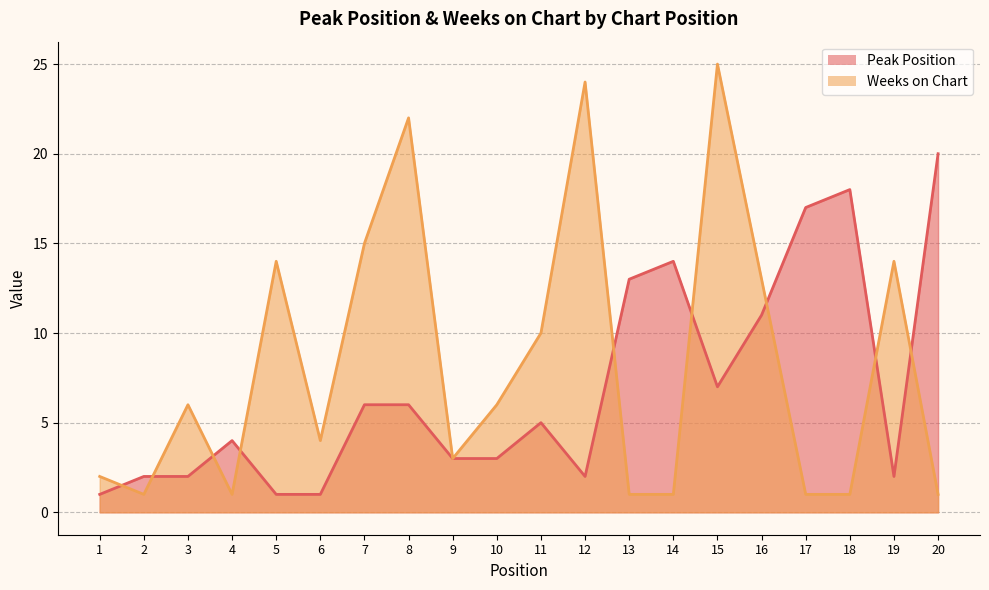

True or false: Peak Position has more than 0 interior local peaks.

True